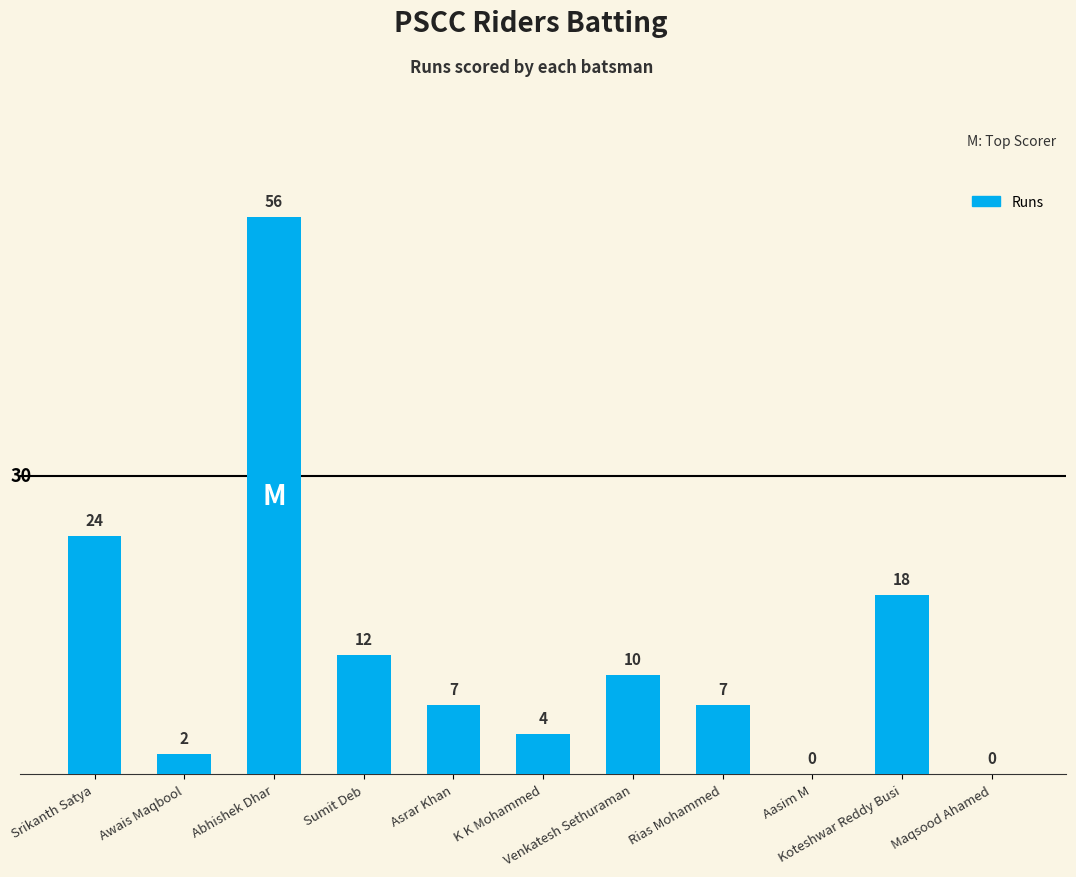

What is the average value?

13